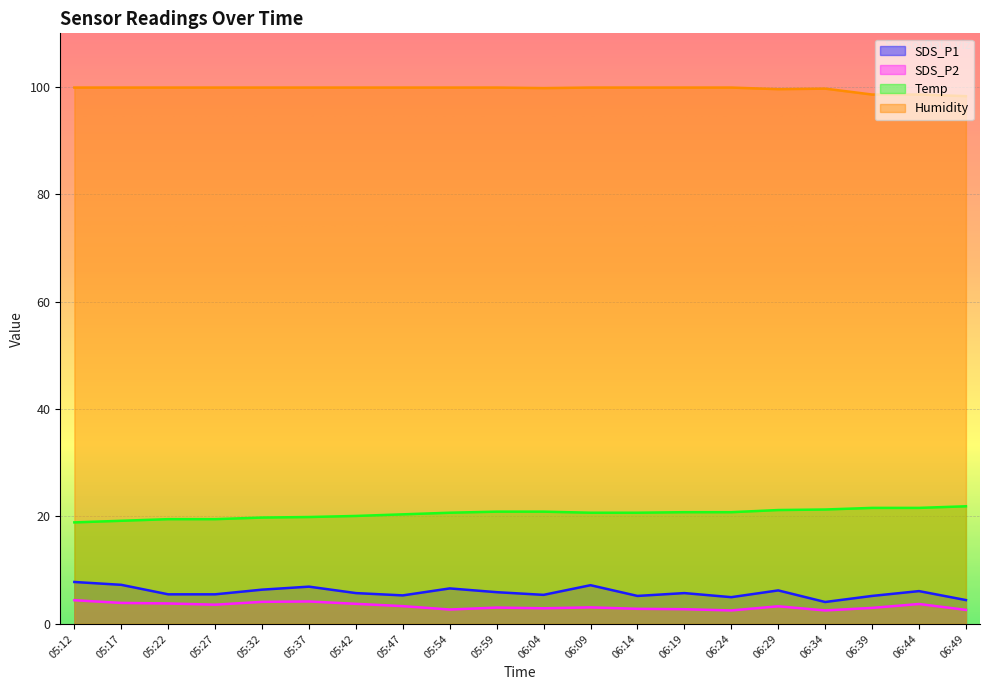

What is the difference between the highest and lowest values at 05:27?

96.3